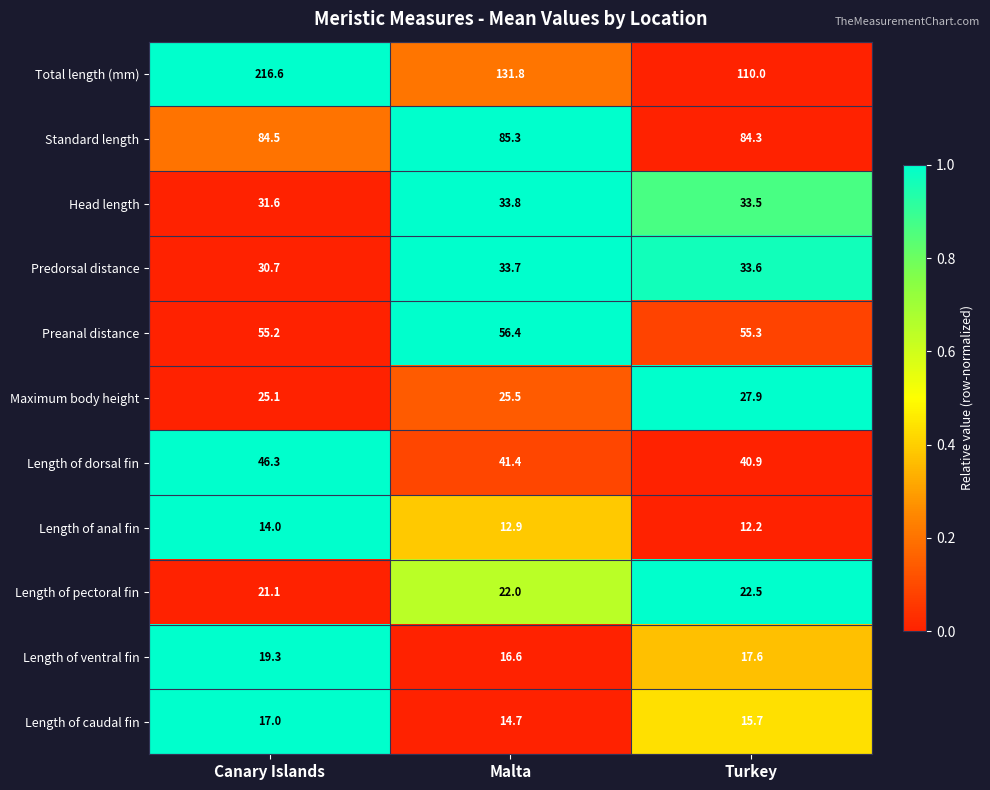

What is the average value of the Standard length series?

84.7